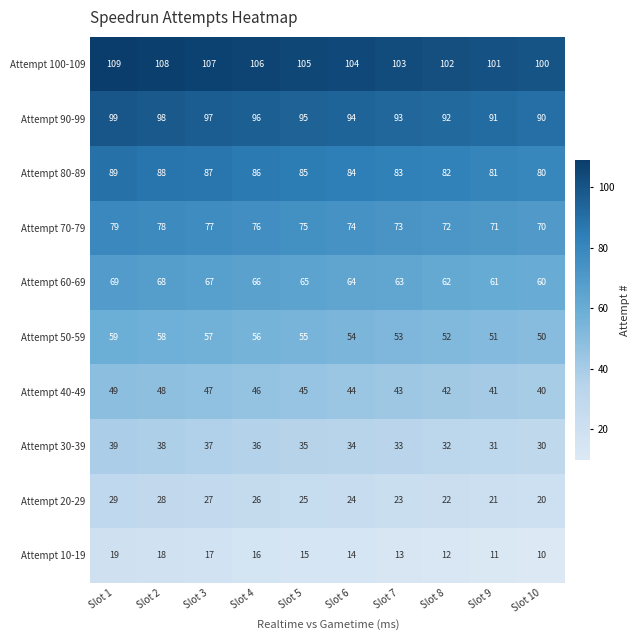

Count the number of data series in this chart.

10